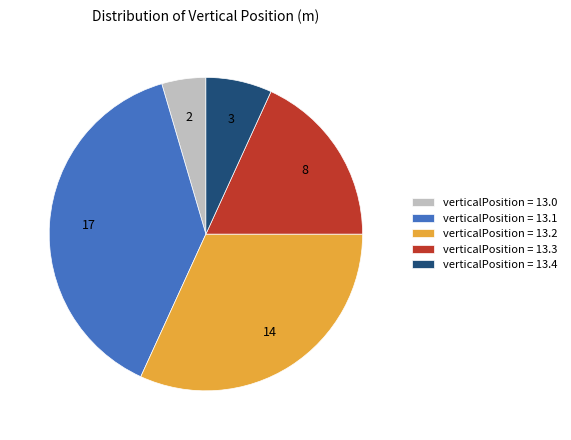

Is the sum of verticalPosition = 13.2 and verticalPosition = 13.0 greater than half?

No